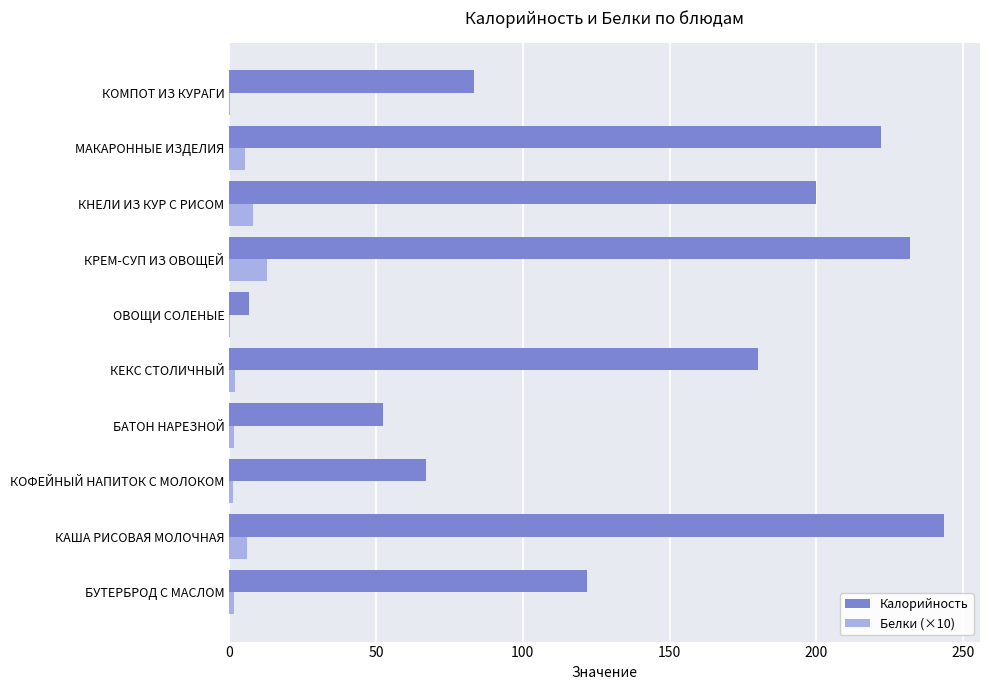

What is the sum of all Калорийность values?

1409.0